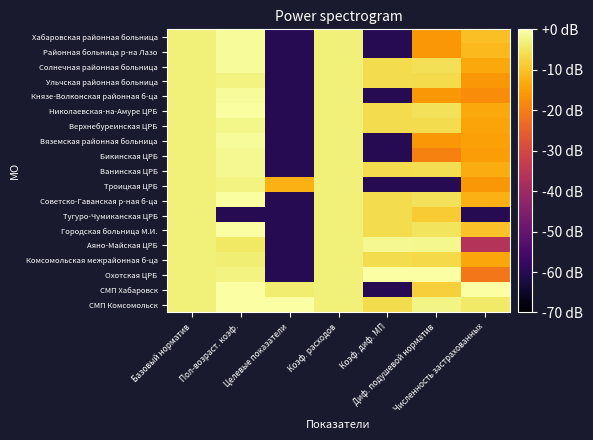

Reading left to right, list all the values displayed in this chart.

Хабаровская районная больница: Базовый норматив=-3.0	Пол-возраст. коэф.=-0.9	Целевые показатели=-60.0	Коэф. расходов=-3.0	Коэф. диф. МП=-60.0	Диф. подушевой норматив=-16.1	Численность застрахованных=-10.3
Районная больница р-на Лазо: Базовый норматив=-3.0	Пол-возраст. коэф.=-0.9	Целевые показатели=-60.0	Коэф. расходов=-3.0	Коэф. диф. МП=-60.0	Диф. подушевой норматив=-16.1	Численность застрахованных=-11.2
Солнечная районная больница: Базовый норматив=-3.0	Пол-возраст. коэф.=-0.9	Целевые показатели=-60.0	Коэф. расходов=-3.0	Коэф. диф. МП=-6.2	Диф. подушевой норматив=-5.6	Численность застрахованных=-13.5
Ульчская районная больница: Базовый норматив=-3.0	Пол-возраст. коэф.=-2.6	Целевые показатели=-60.0	Коэф. расходов=-3.0	Коэф. диф. МП=-6.2	Диф. подушевой норматив=-6.4	Численность застрахованных=-16.0
Князе-Волконская районная б-ца: Базовый норматив=-3.0	Пол-возраст. коэф.=-0.9	Целевые показатели=-60.0	Коэф. расходов=-3.0	Коэф. диф. МП=-60.0	Диф. подушевой норматив=-16.1	Численность застрахованных=-17.7
Николаевская-на-Амуре ЦРБ: Базовый норматив=-3.0	Пол-возраст. коэф.=-0.4	Целевые показатели=-60.0	Коэф. расходов=-3.0	Коэф. диф. МП=-6.2	Диф. подушевой норматив=-5.4	Численность застрахованных=-13.5
Верхнебуреинская ЦРБ: Базовый норматив=-3.0	Пол-возраст. коэф.=-2.0	Целевые показатели=-60.0	Коэф. расходов=-3.0	Коэф. диф. МП=-6.2	Диф. подушевой норматив=-6.1	Численность застрахованных=-14.0
Вяземская районная больница: Базовый норматив=-3.0	Пол-возраст. коэф.=-0.9	Целевые показатели=-60.0	Коэф. расходов=-3.0	Коэф. диф. МП=-60.0	Диф. подушевой норматив=-16.1	Численность застрахованных=-14.7
Бикинская ЦРБ: Базовый норматив=-3.0	Пол-возраст. коэф.=-1.4	Целевые показатели=-60.0	Коэф. расходов=-3.0	Коэф. диф. МП=-60.0	Диф. подушевой норматив=-19.2	Численность застрахованных=-15.1
Ванинская ЦРБ: Базовый норматив=-3.0	Пол-возраст. коэф.=-1.4	Целевые показатели=-60.0	Коэф. расходов=-3.0	Коэф. диф. МП=-6.2	Диф. подушевой норматив=-5.9	Численность застрахованных=-13.1
Троицкая ЦРБ: Базовый норматив=-3.0	Пол-возраст. коэф.=-2.6	Целевые показатели=-12.4	Коэф. расходов=-3.0	Коэф. диф. МП=-60.0	Диф. подушевой норматив=-60.0	Численность застрахованных=-16.0
Советско-Гаванская р-ная б-ца: Базовый норматив=-3.0	Пол-возраст. коэф.=-0.4	Целевые показатели=-60.0	Коэф. расходов=-3.0	Коэф. диф. МП=-6.2	Диф. подушевой норматив=-5.4	Численность застрахованных=-12.6
Тугуро-Чумиканская ЦРБ: Базовый норматив=-3.0	Пол-возраст. коэф.=-60.0	Целевые показатели=-60.0	Коэф. расходов=-3.0	Коэф. диф. МП=-6.2	Диф. подушевой норматив=-8.6	Численность застрахованных=-60.0
Городская больница М.И.: Базовый норматив=-3.0	Пол-возраст. коэф.=0.0	Целевые показатели=-60.0	Коэф. расходов=-3.0	Коэф. диф. МП=-6.2	Диф. подушевой норматив=-5.2	Численность застрахованных=-10.1
Аяно-Майская ЦРБ: Базовый норматив=-3.0	Пол-возраст. коэф.=-4.4	Целевые показатели=-60.0	Коэф. расходов=-3.0	Коэф. диф. МП=-1.5	Диф. подушевой норматив=-1.8	Численность застрахованных=-36.3
Комсомольская межрайонная б-ца: Базовый норматив=-3.0	Пол-возраст. коэф.=-3.4	Целевые показатели=-60.0	Коэф. расходов=-3.0	Коэф. диф. МП=-6.2	Диф. подушевой норматив=-6.7	Численность застрахованных=-13.9
Охотская ЦРБ: Базовый норматив=-3.0	Пол-возраст. коэф.=-2.6	Целевые показатели=-60.0	Коэф. расходов=-3.0	Коэф. диф. МП=0.0	Диф. подушевой норматив=0.0	Численность застрахованных=-20.9
СМП Хабаровск: Базовый норматив=-3.0	Пол-возраст. коэф.=0.0	Целевые показатели=-3.8	Коэф. расходов=-3.0	Коэф. диф. МП=-60.0	Диф. подушевой норматив=-8.1	Численность застрахованных=0.0
СМП Комсомольск: Базовый норматив=-3.0	Пол-возраст. коэф.=0.0	Целевые показатели=0.0	Коэф. расходов=-3.0	Коэф. диф. МП=-6.2	Диф. подушевой норматив=-2.2	Численность застрахованных=-4.3